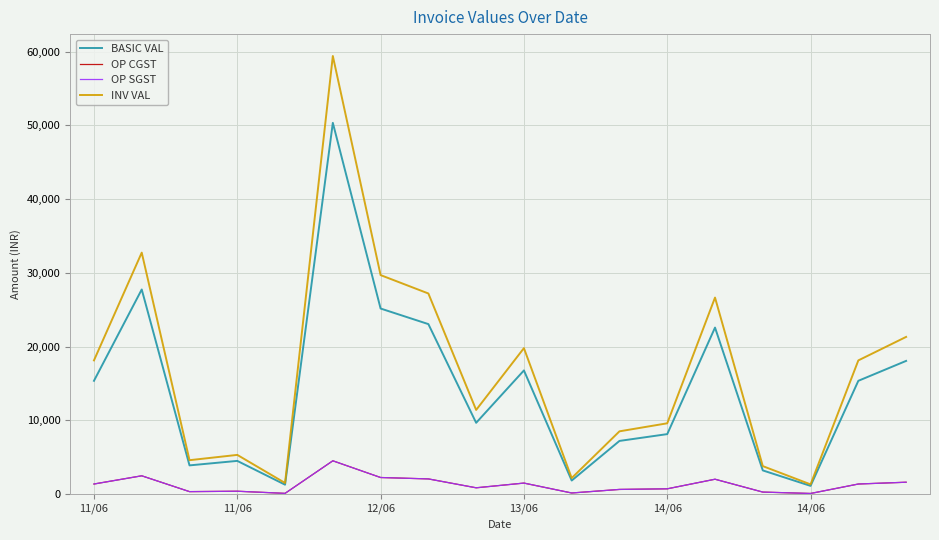

Does the chart have visible grid lines?

Yes